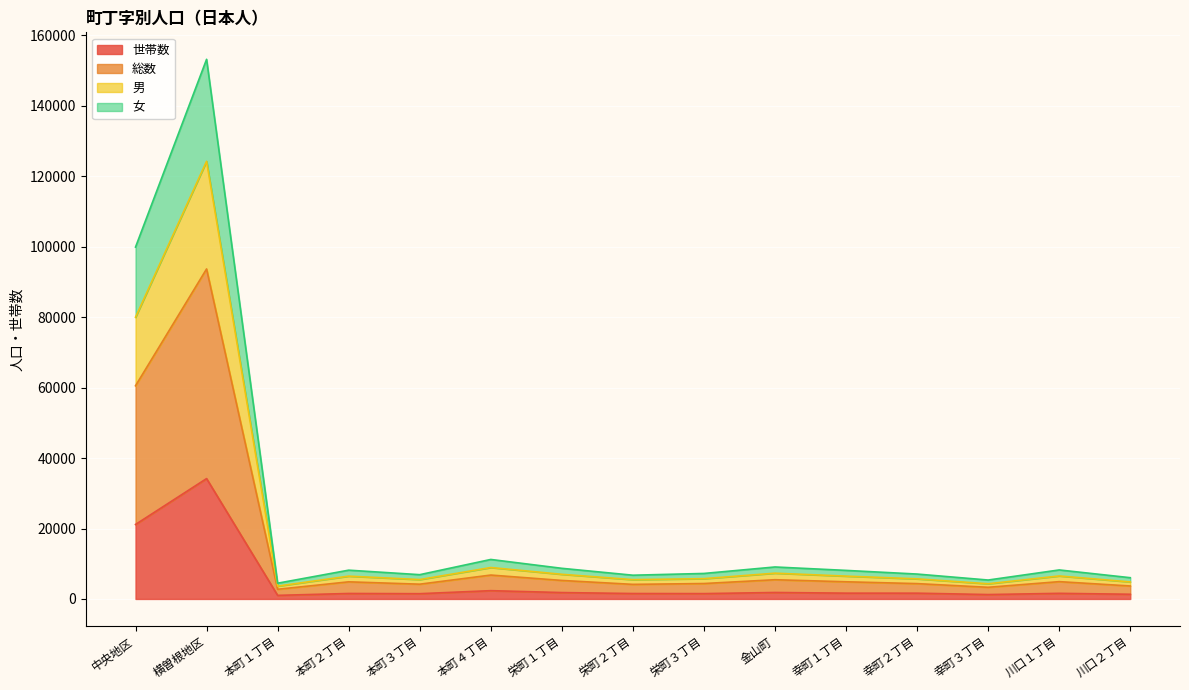

At which category is the sum across all series the highest?

横曽根地区